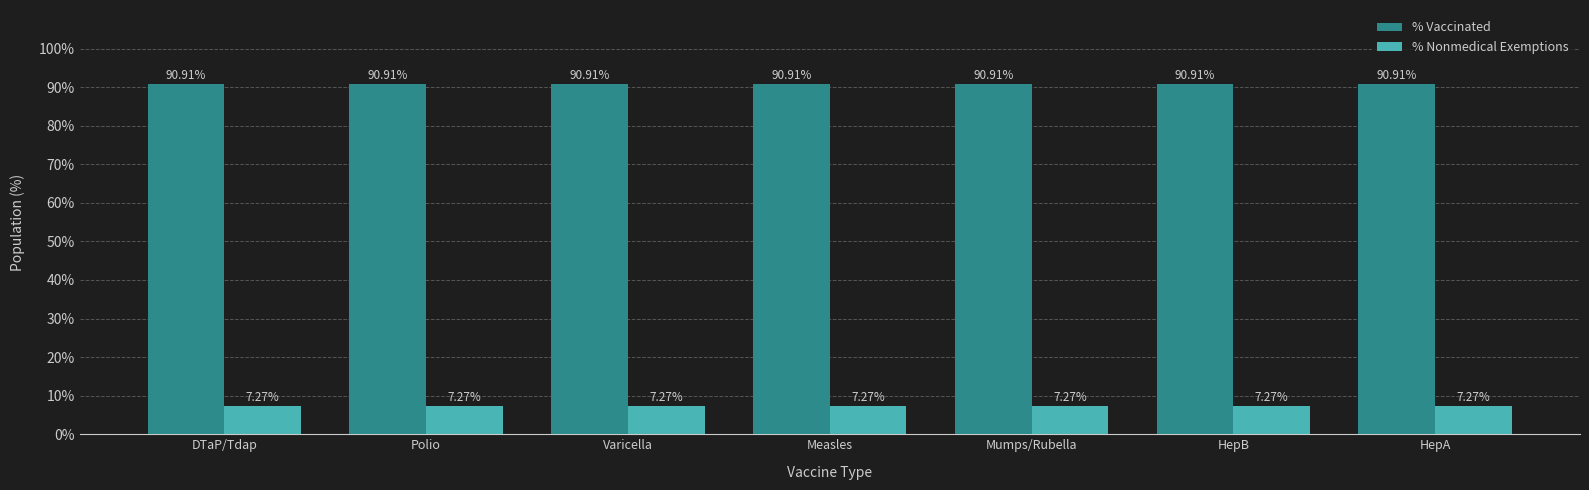

What is the label of the 1st bar from the left?

DTaP/Tdap